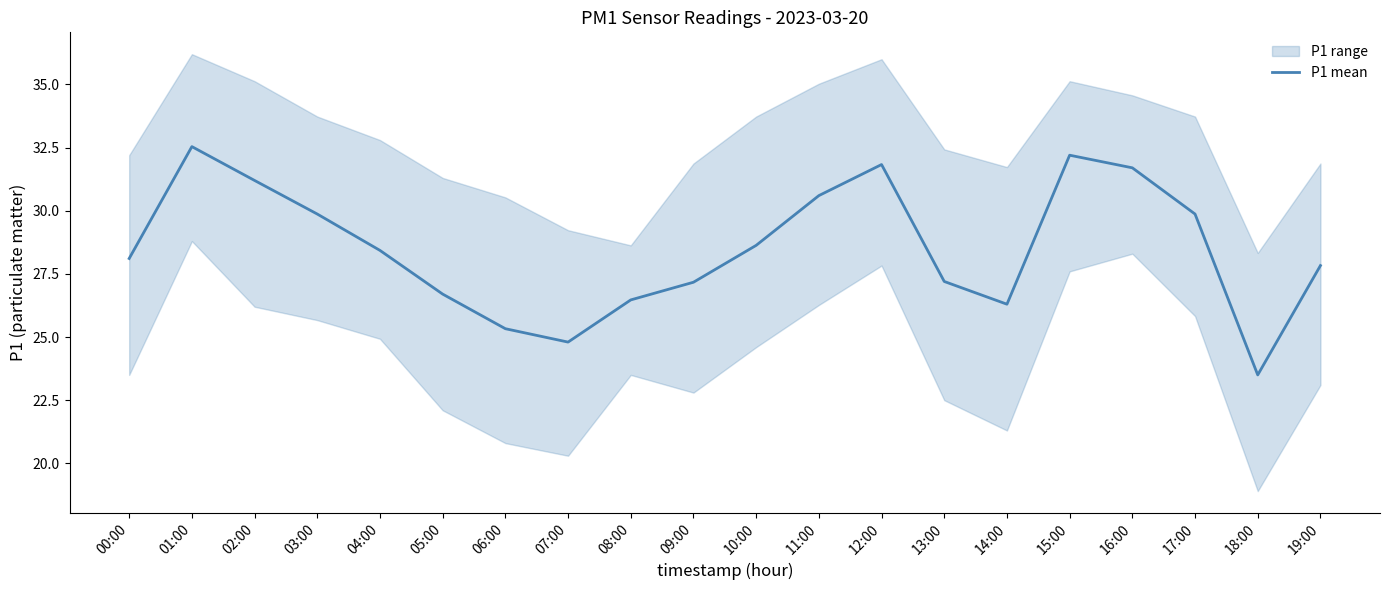

How many lines are shown in the chart?

1